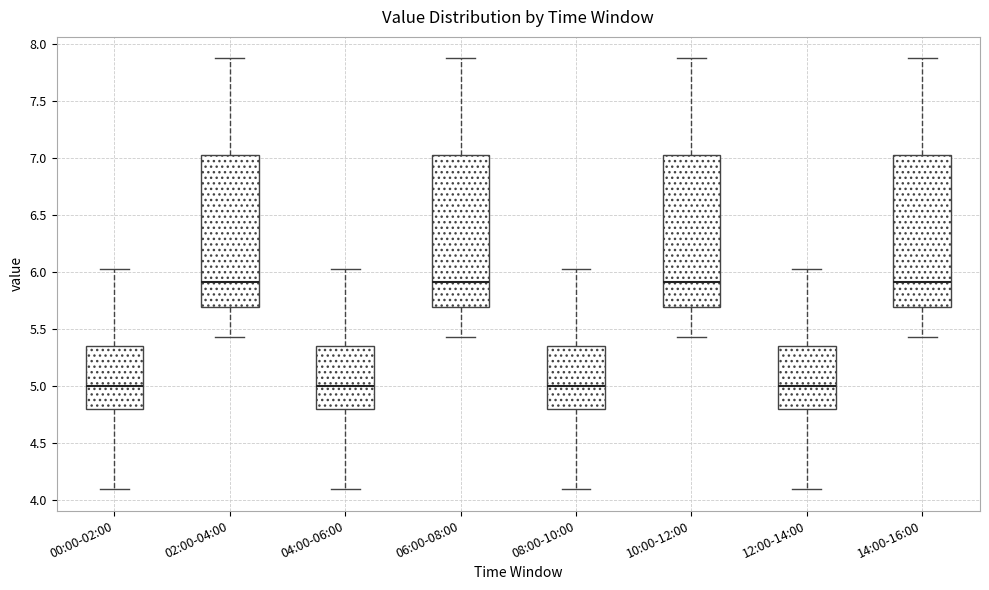

Where is the lower edge of the box for 00:00-02:00 on the y-axis? The values are not printed on the chart, so give them approximately, as read against the axis.

4.80